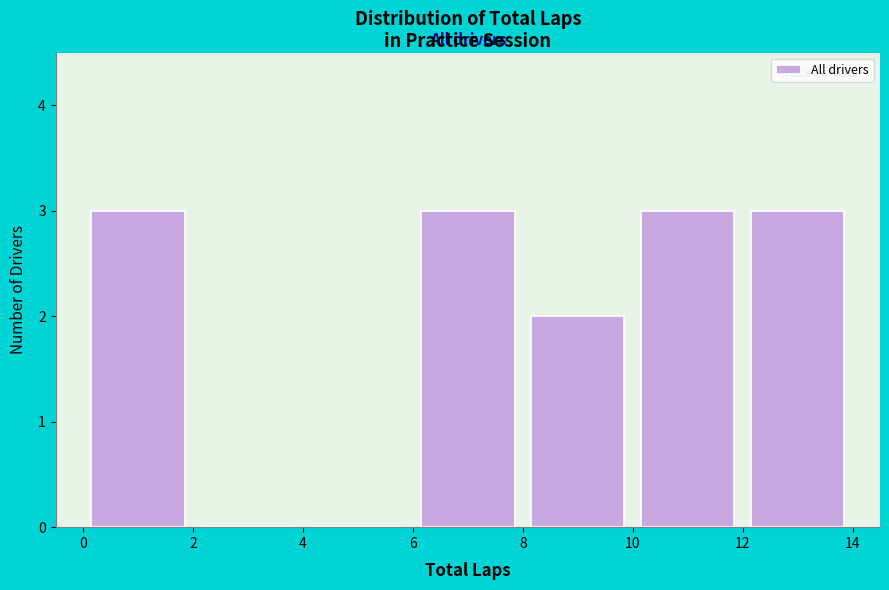

What is the height of the bar covering 6 to 8 on the x-axis? The values are not printed on the chart, so give them approximately, as read against the axis.

3